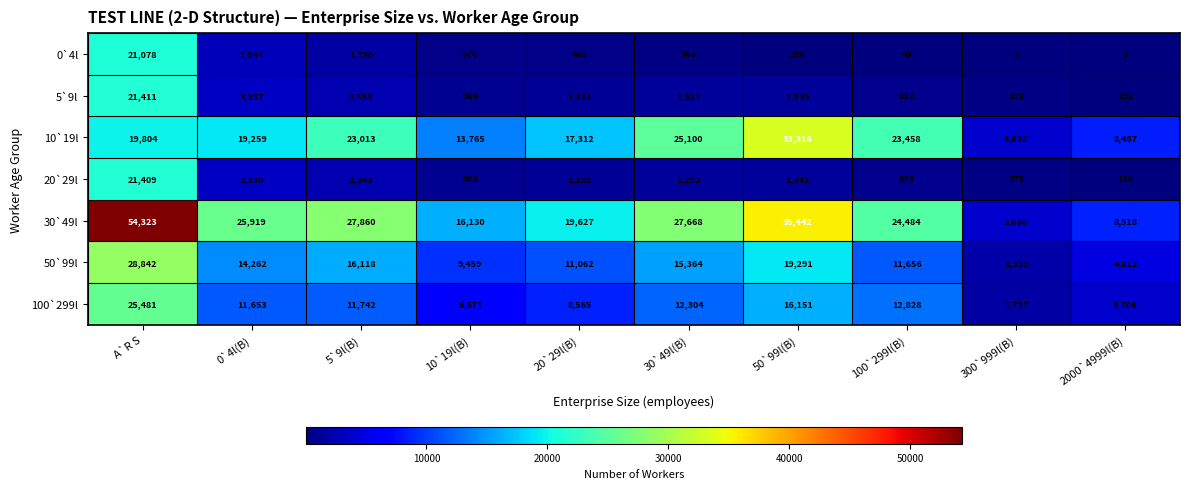

At how many categories does at least one series exceed 11956?

8